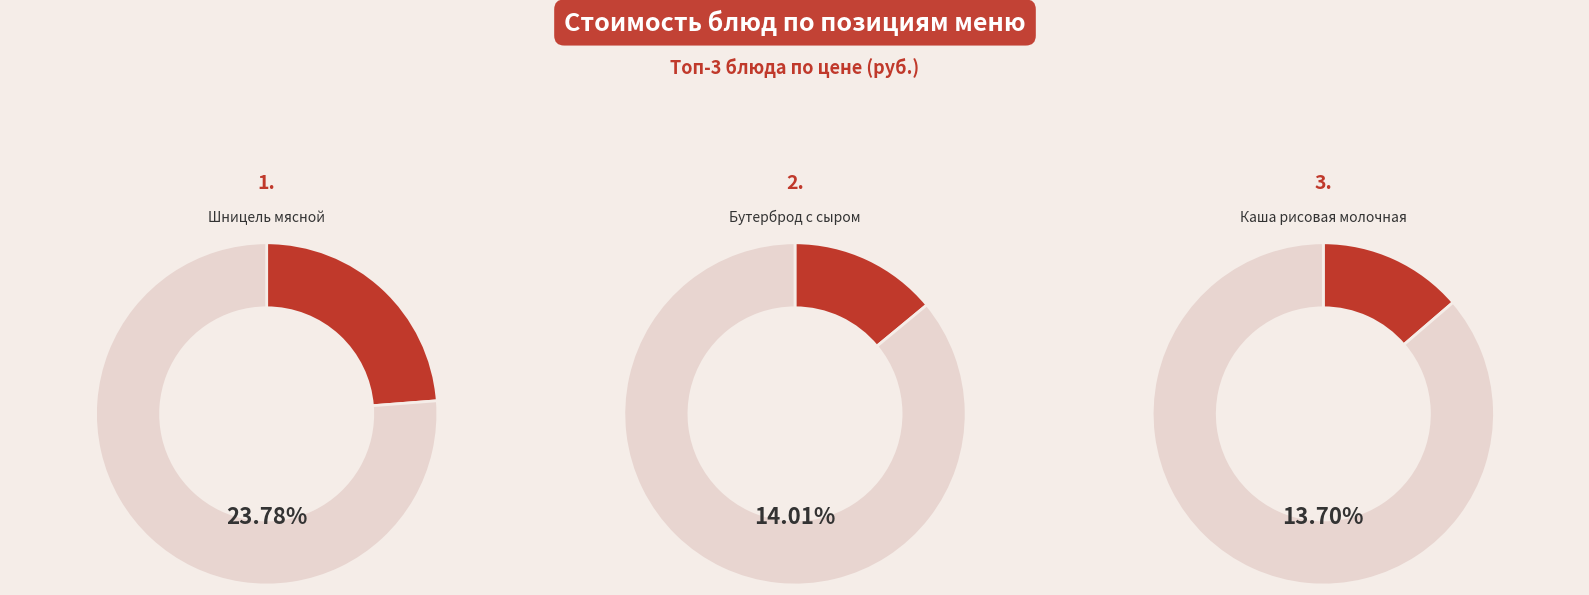

The Огурцы свежие slice represents 1% of the pie. True or false?

False